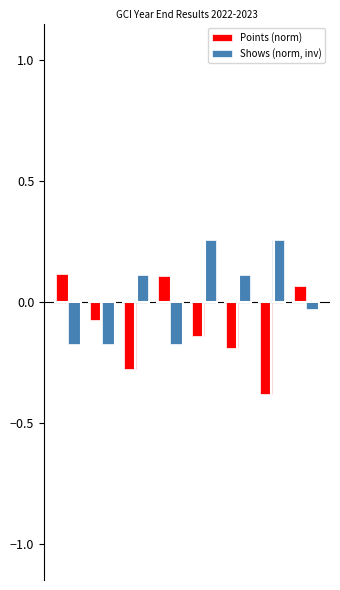

Is the value of Points (norm) at 6 greater than the value of Shows (norm, inv) at 2?

No